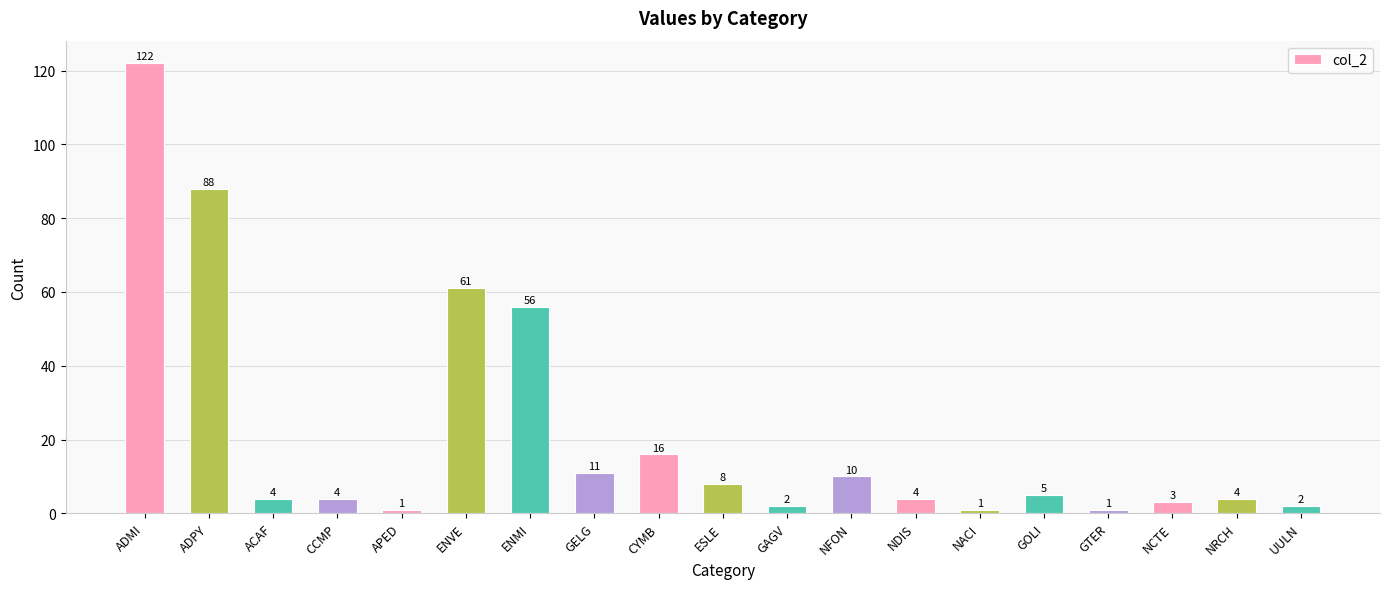

Are the bars grouped side by side (vs. stacked)?

No